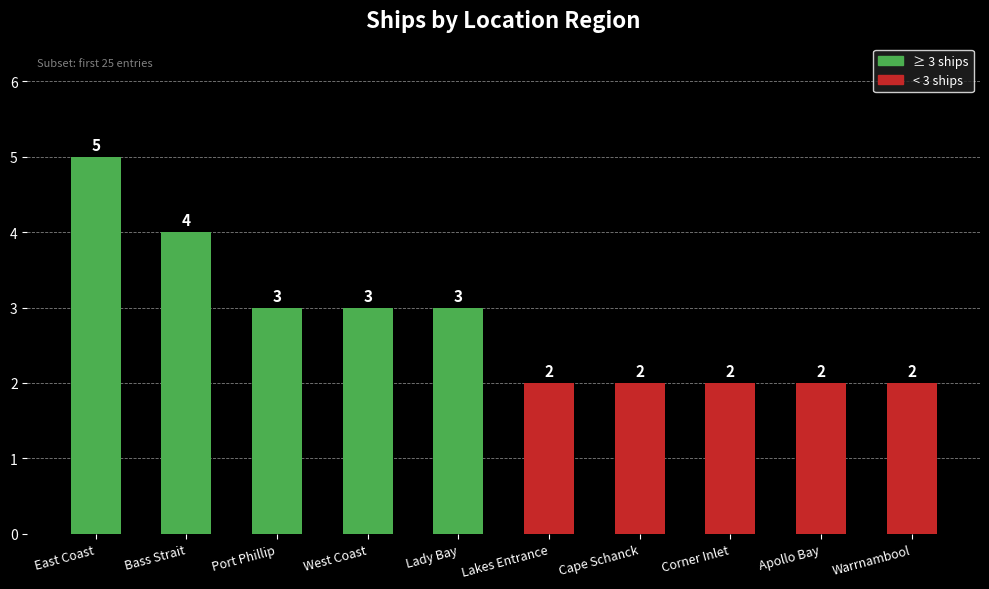

What is the smallest value displayed?

2